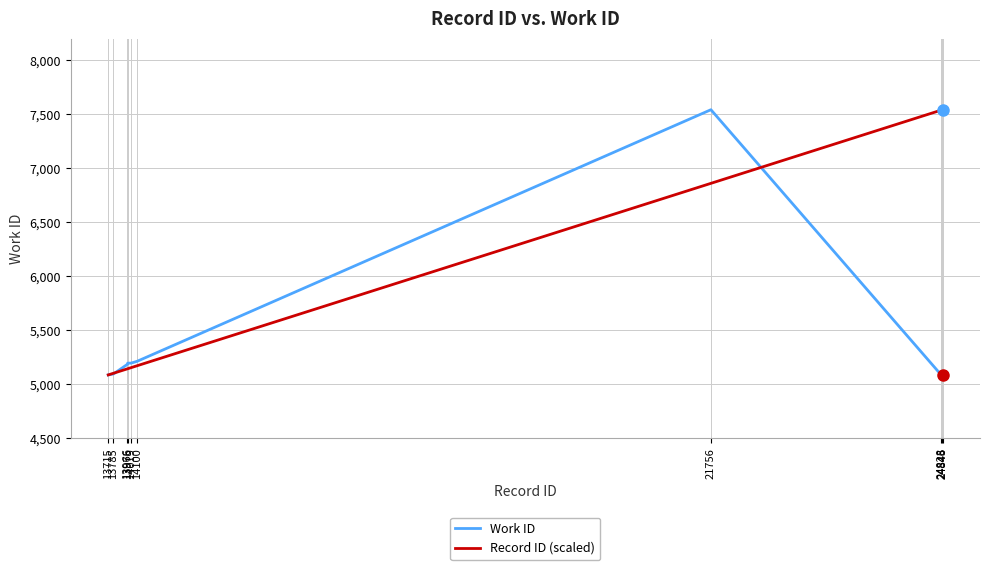

The value of Work ID at 24846 is 5088.0. True or false?

True